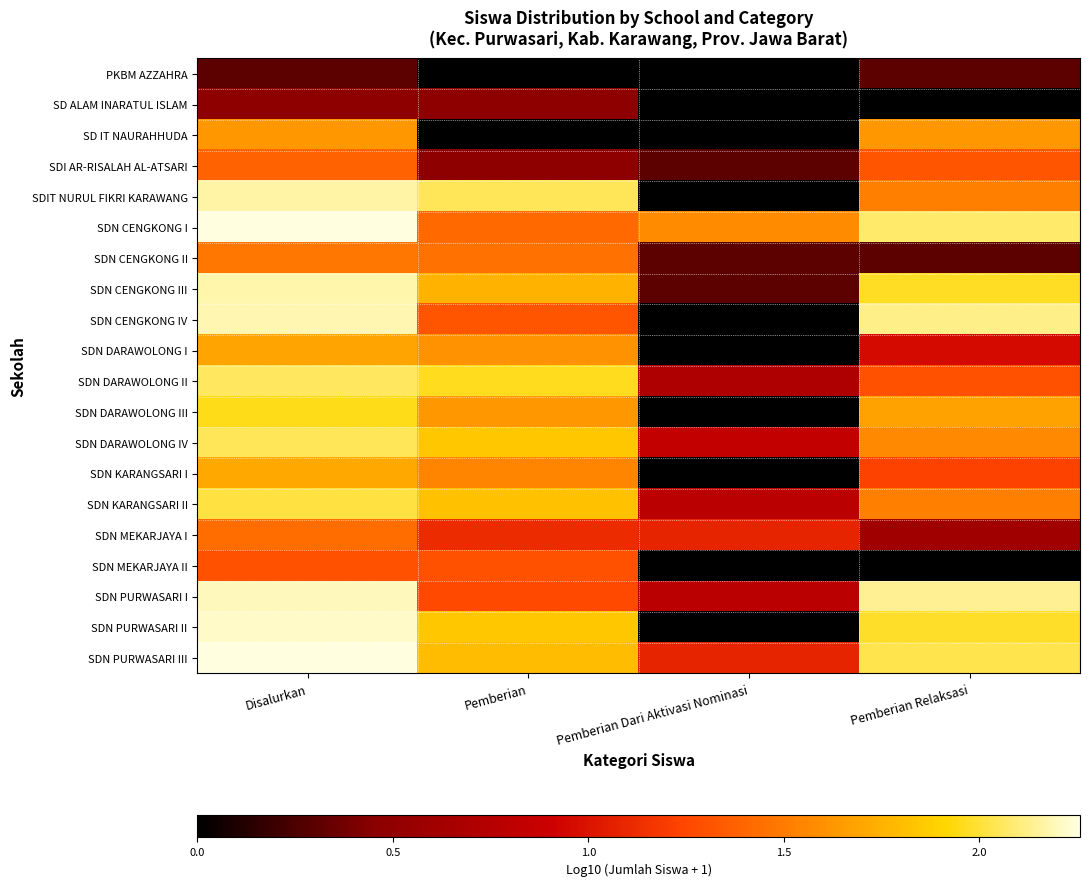

How many series are shown in this chart?

20